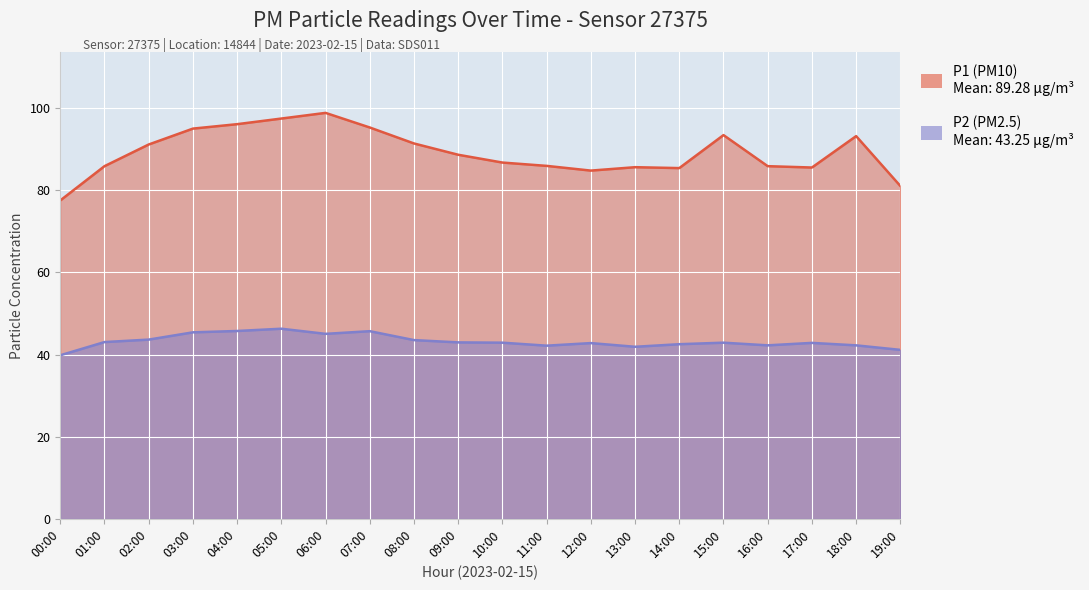

What position from the left is 03:00?

4